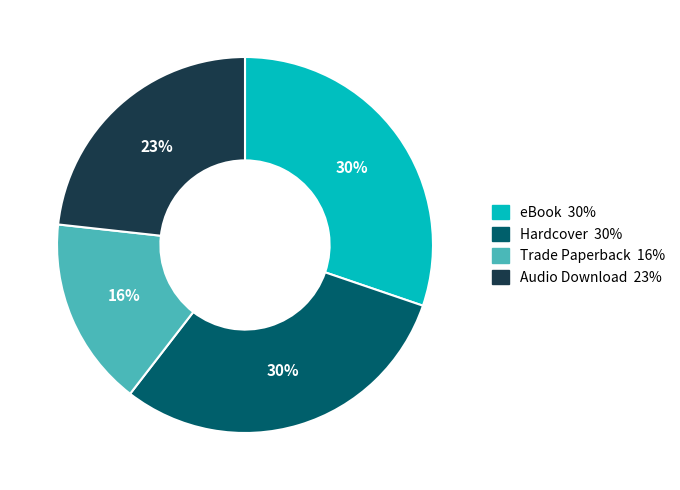

The Trade Paperback slice represents 16% of the pie. True or false?

True